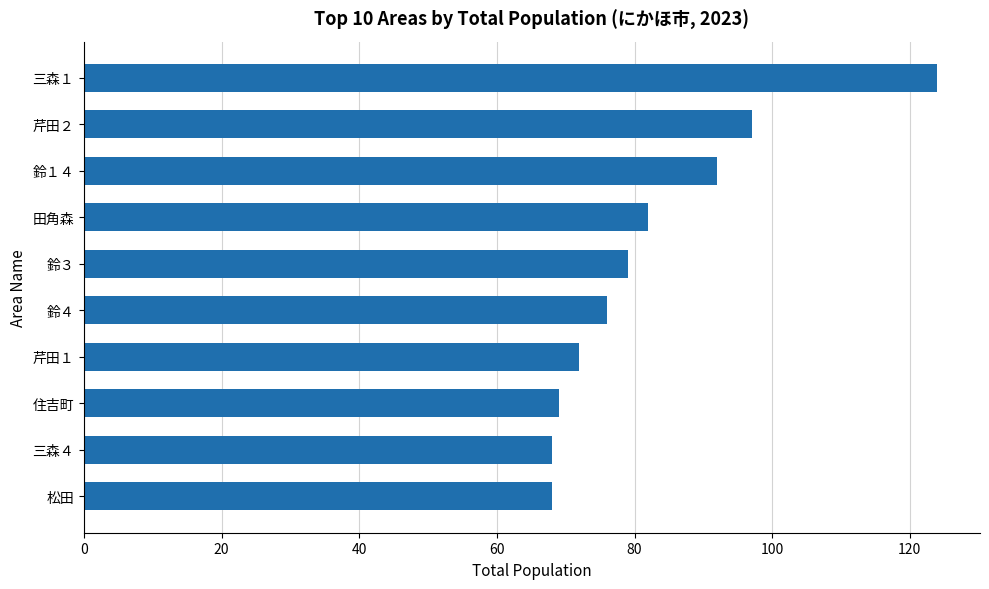

At which label is the value closest to 96?

芹田２